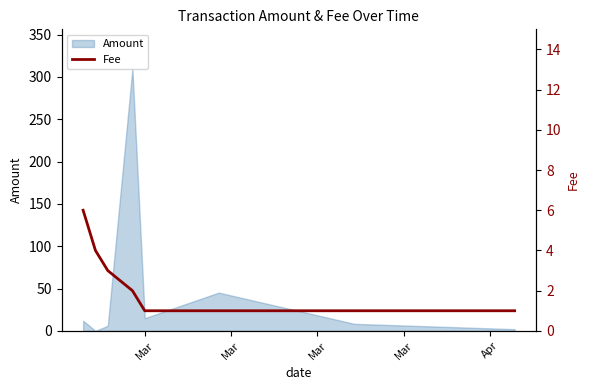

How many values are between 1 and 4?

7